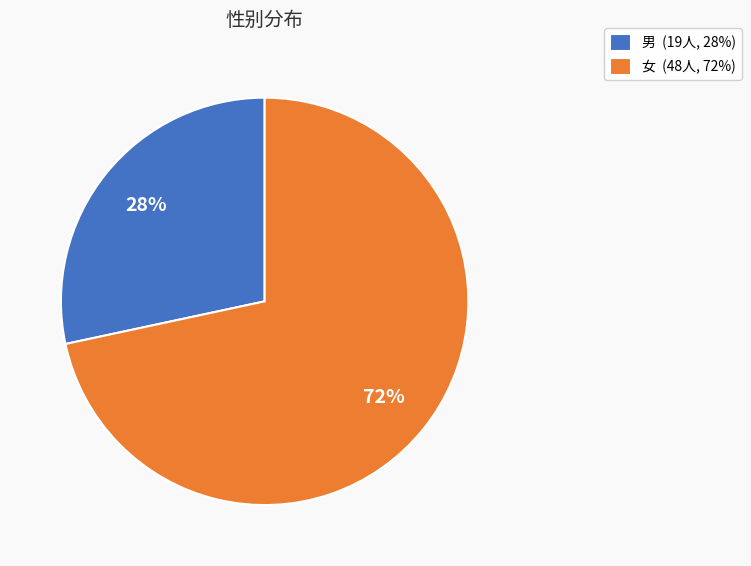

To the nearest percent, what is the average slice percentage?

50%